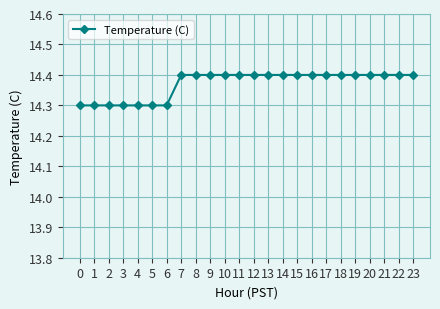

What is the value of the 4th point from the left?

14.3